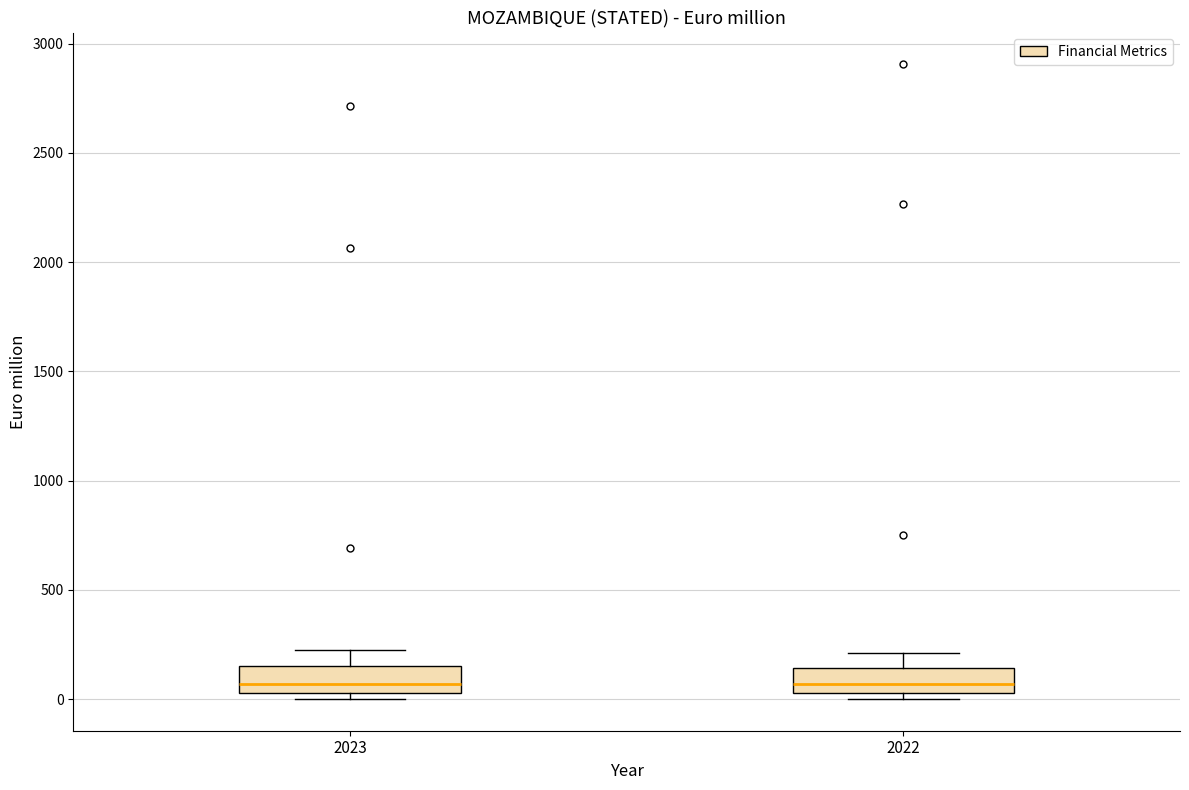

Where is the lower edge of the box at x = 2023 on the y-axis? The values are not printed on the chart, so give them approximately, as read against the axis.

50